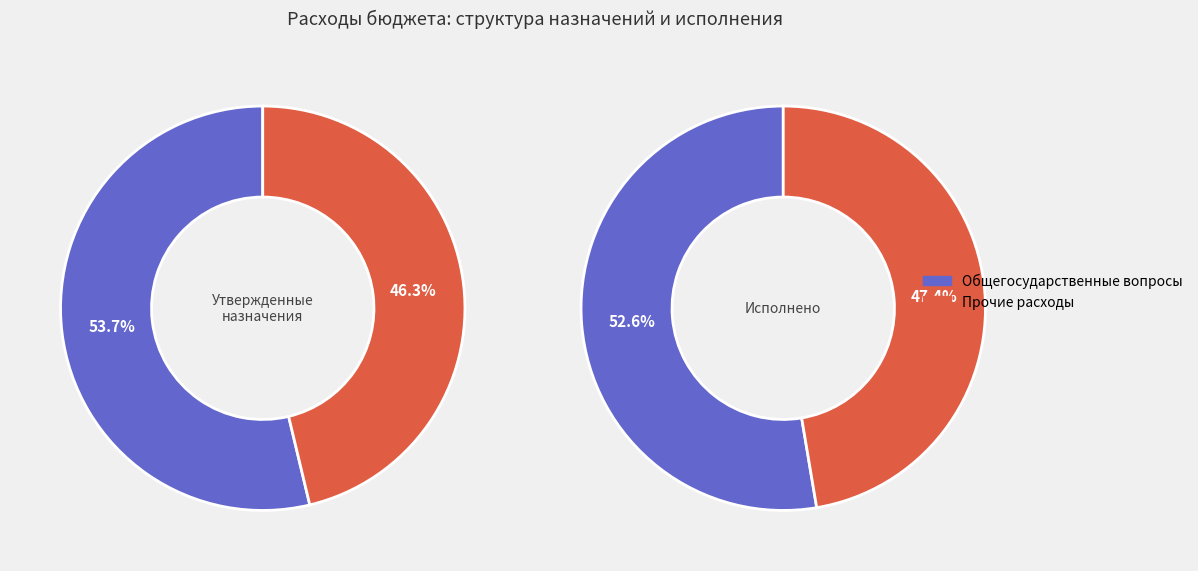

Which category accounts for the majority?

Общегосударственные вопросы